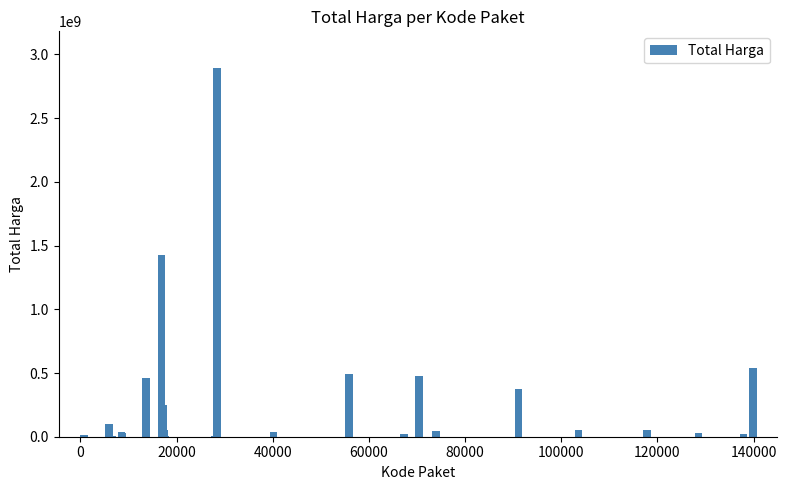

What is the sum of all values?

7518497085